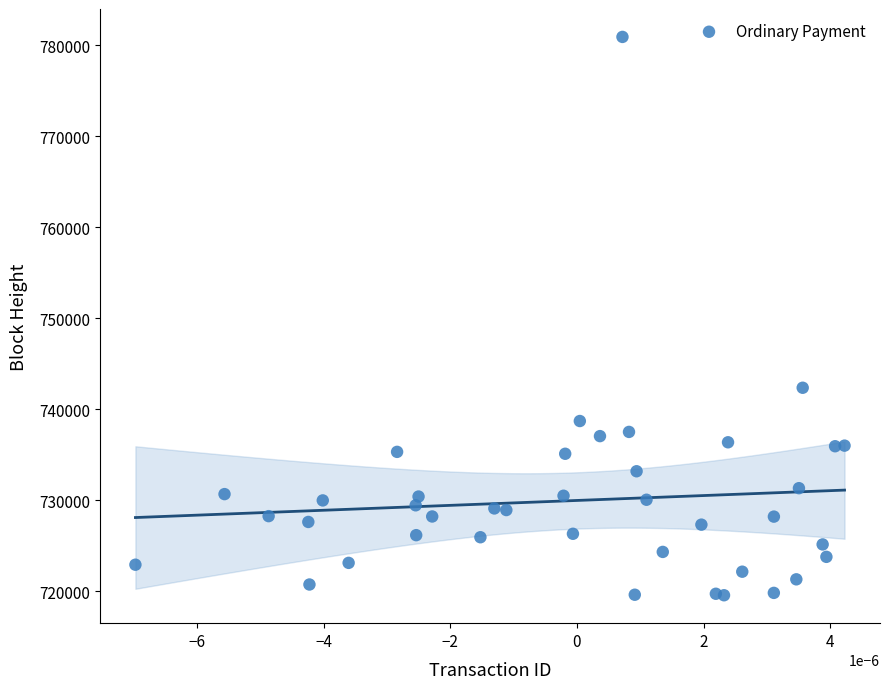

What Y value in the scatter plot is closest to 750236?

742366